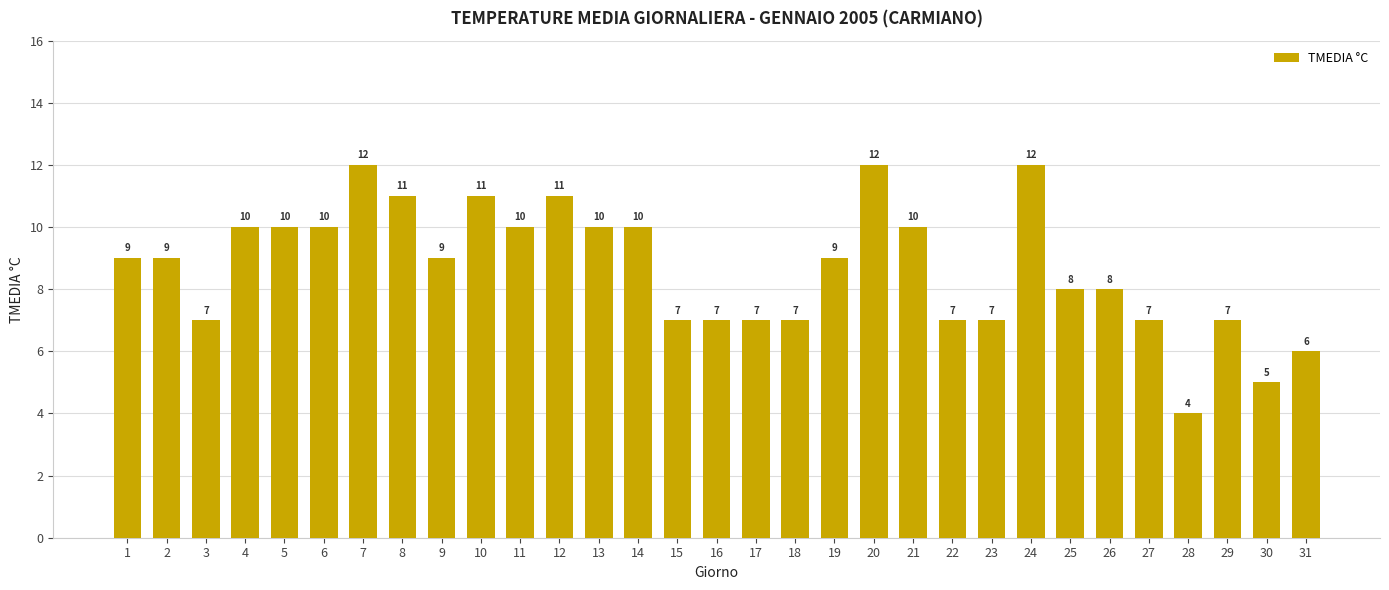

Reading right to left, transcribe all the data shown in this chart.

6	5	7	4	7	8	8	12	7	7	10	12	9	7	7	7	7	10	10	11	10	11	9	11	12	10	10	10	7	9	9